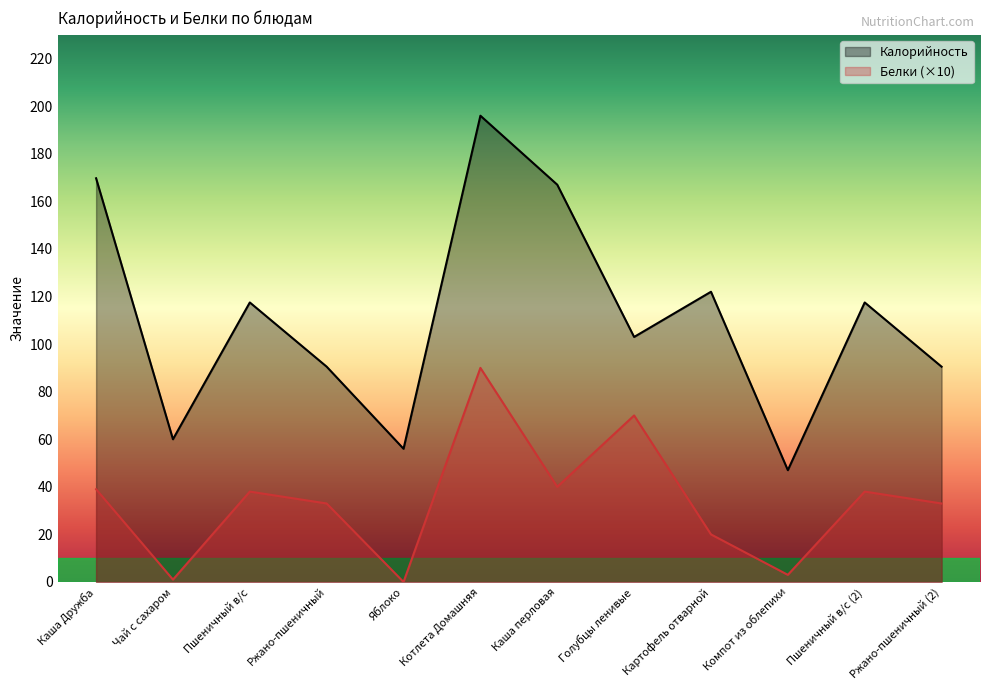

What is the highest value of the Калорийность series?

196.0